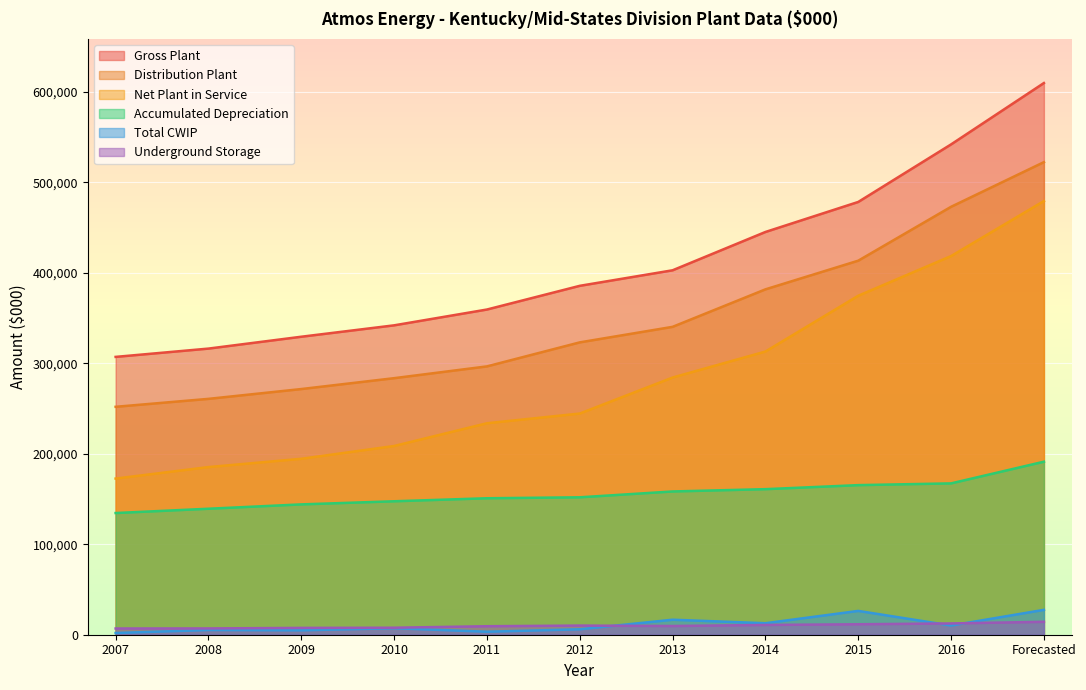

Reading left to right, what are all the values shown in this chart?

Net Plant in Service: 172535	185251	194401	208538	233673	244389	284179	312905	374567	418413	479183
Gross Plant: 306998	316166	329267	341863	359333	385522	402689	445018	478203	541795	609604
Accumulated Depreciation: 134463	139212	144016	147462	150795	151849	158300	160839	165298	167228	191190
Total CWIP: 1897	5215	4851	7197	3306	6006	16578	12708	26310	10146	27493
Distribution Plant: 251843	260621	271463	283474	296493	323036	340200	381623	413302	472849	522190
Underground Storage: 6878	6950	7540	7731	9388	10104	9630	10792	11560	12454	14280